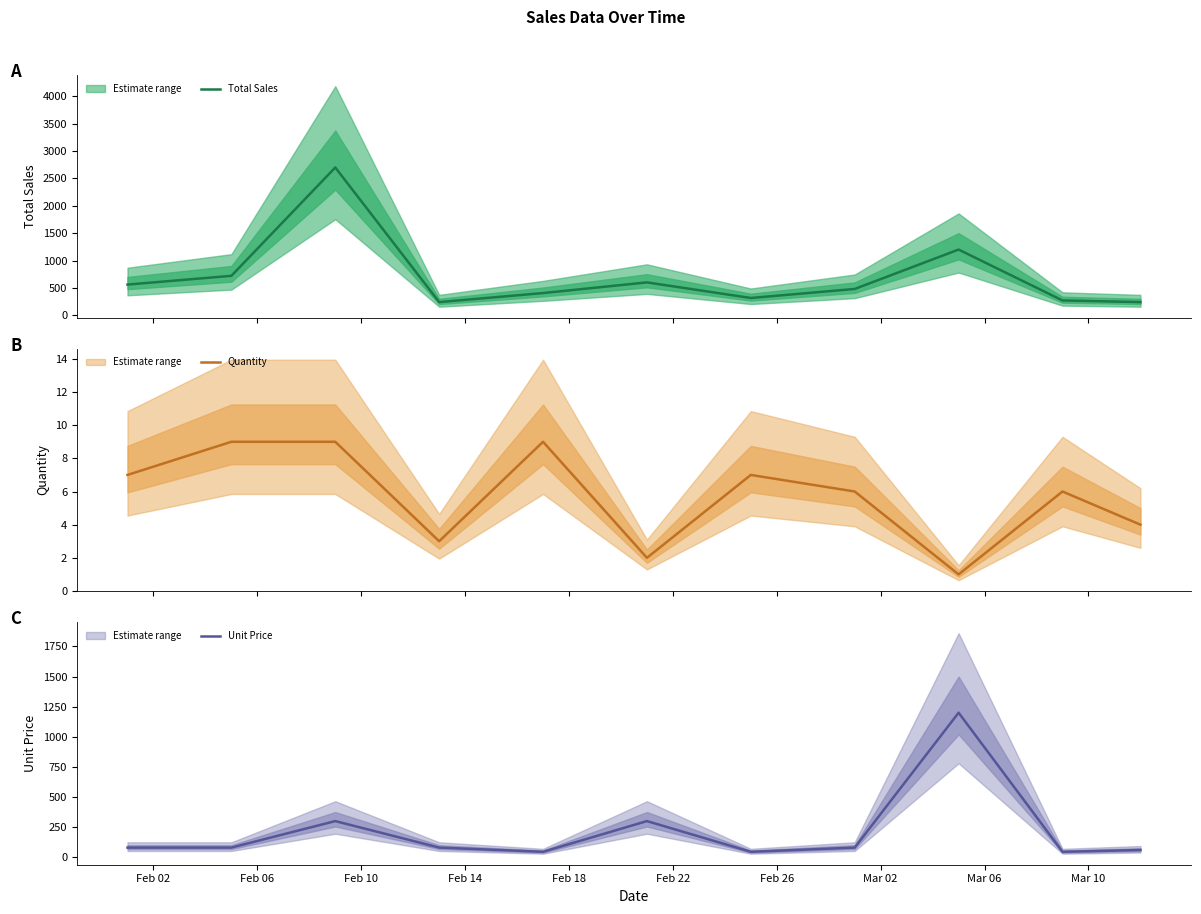

What is the highest value of the Total Sales series?

2700